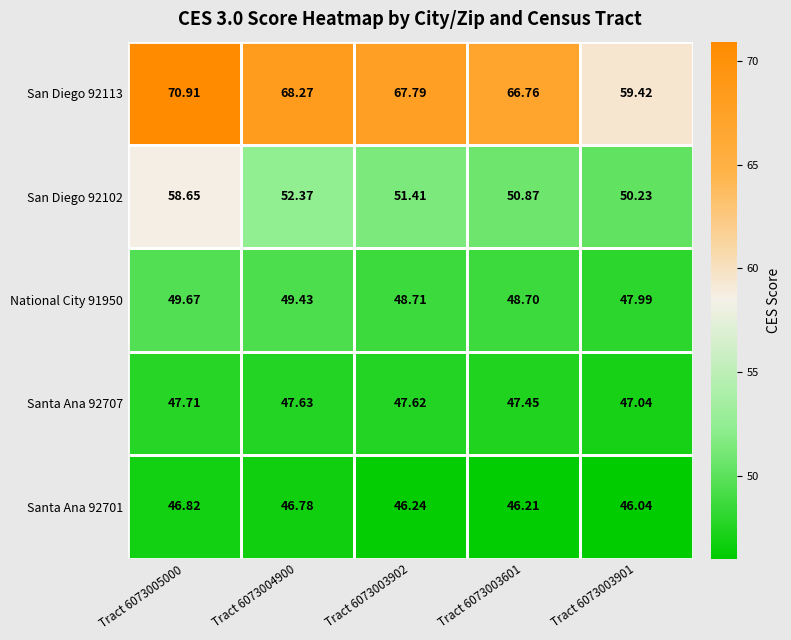

Is the value of National City 91950 at Tract 6073004900 greater than the value of San Diego 92102 at Tract 6073004900?

No